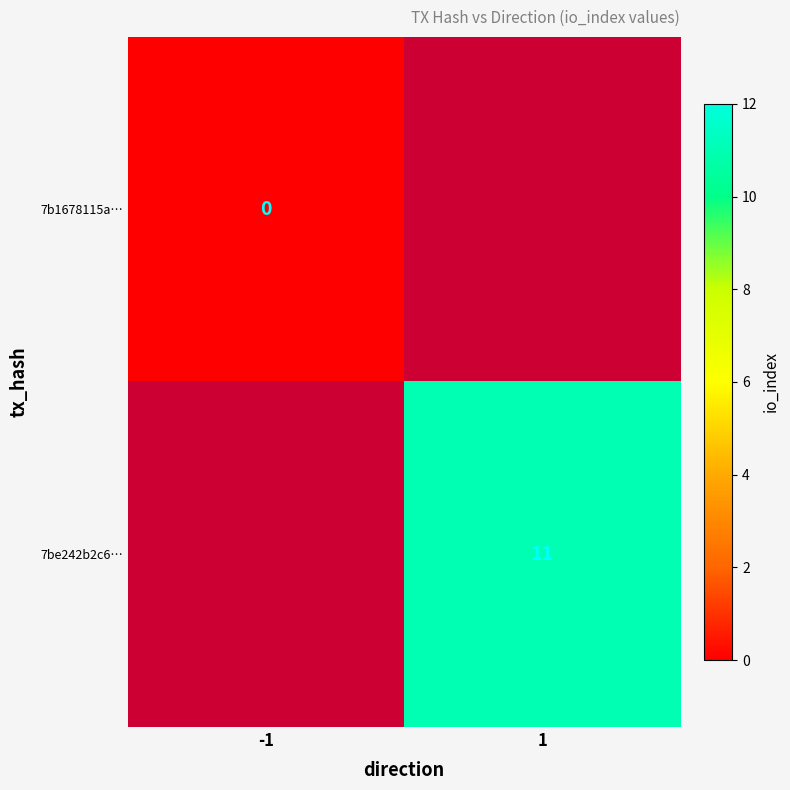

Rank the categories by 7b1678115a… value from lowest to highest.

-1, 1